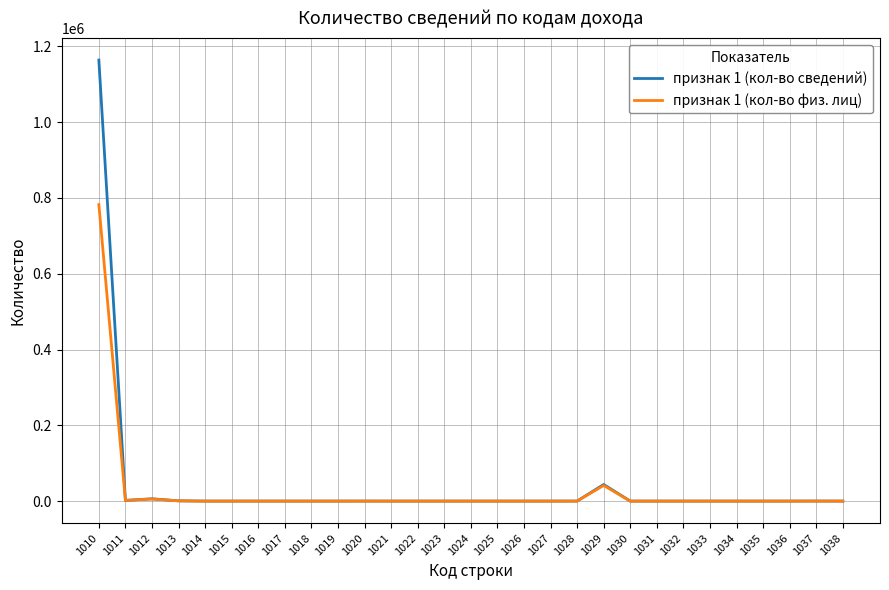

What is the difference between the maximum and second lowest values in the признак 1 (кол-во физ. лиц) series?

782506